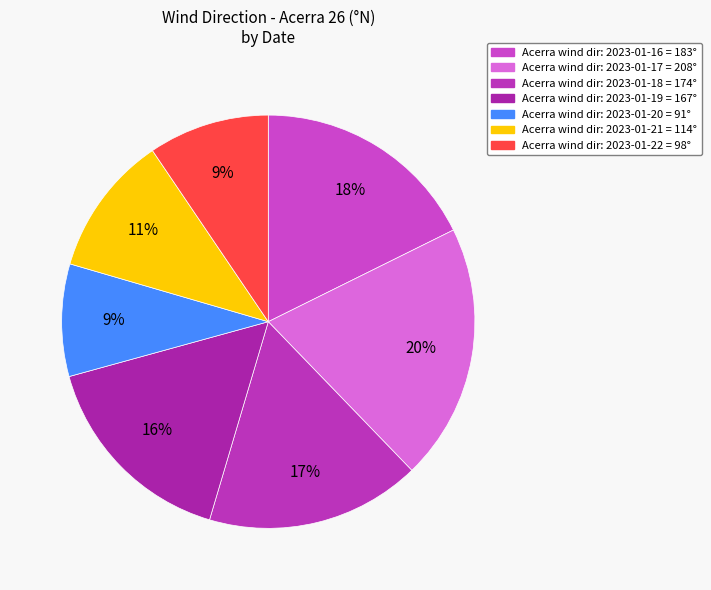

How many segments does this pie chart have?

7